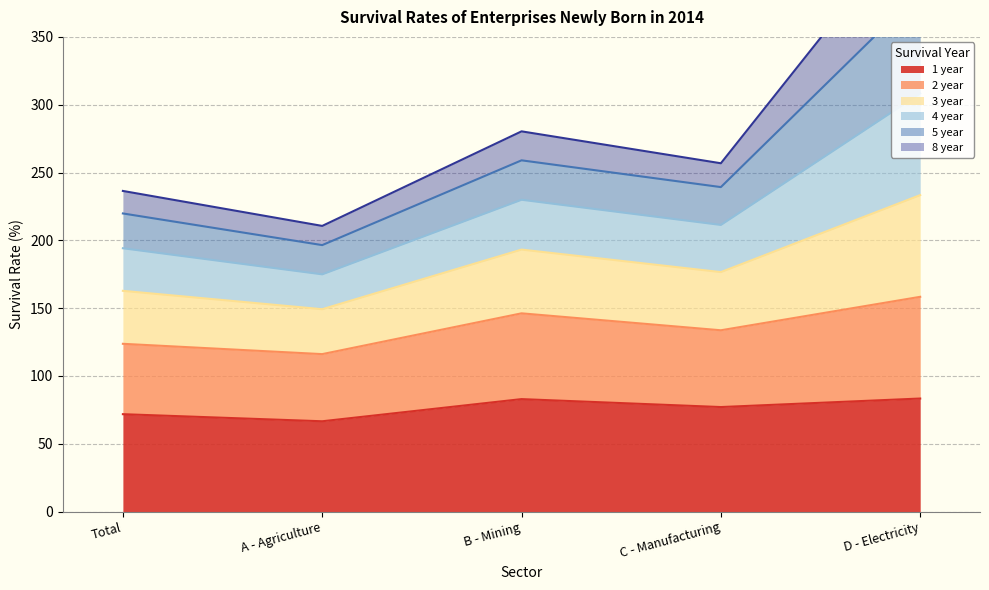

True or false: 1 year has a value of 71.8 at Total.

True